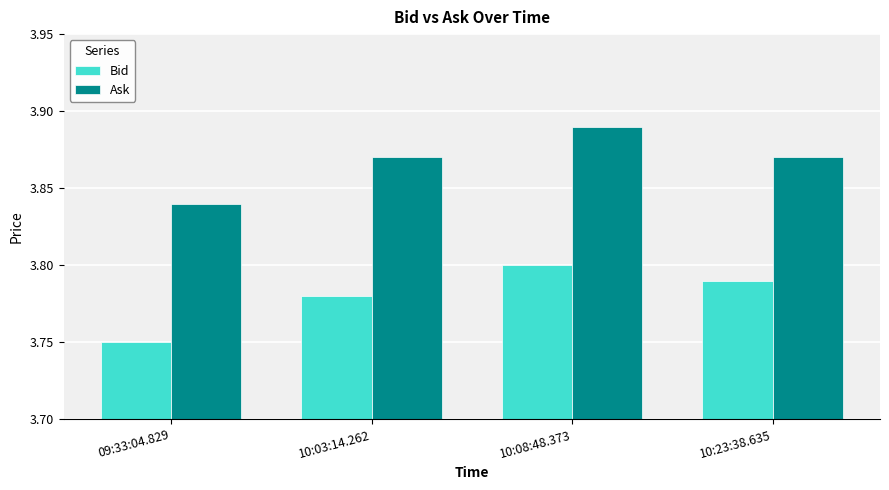

What is the sum of the Ask values at 09:33:04.829 and 10:03:14.262?

7.7